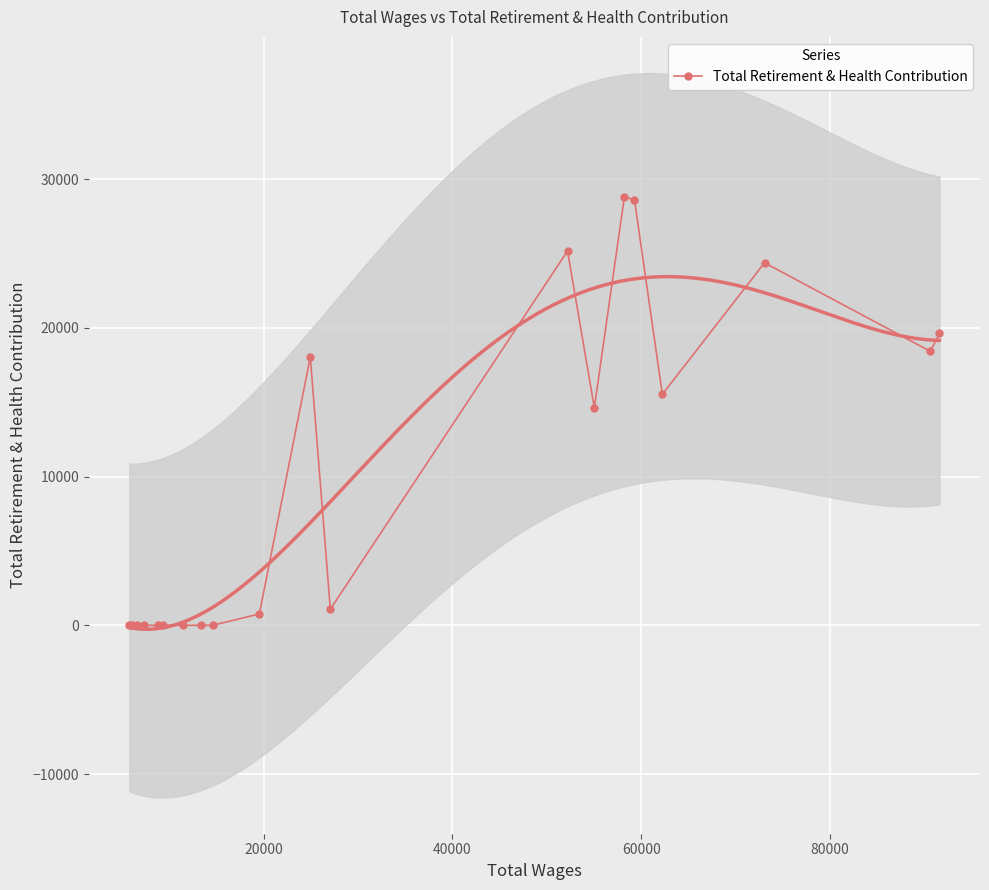

How many data points does each series have?

20